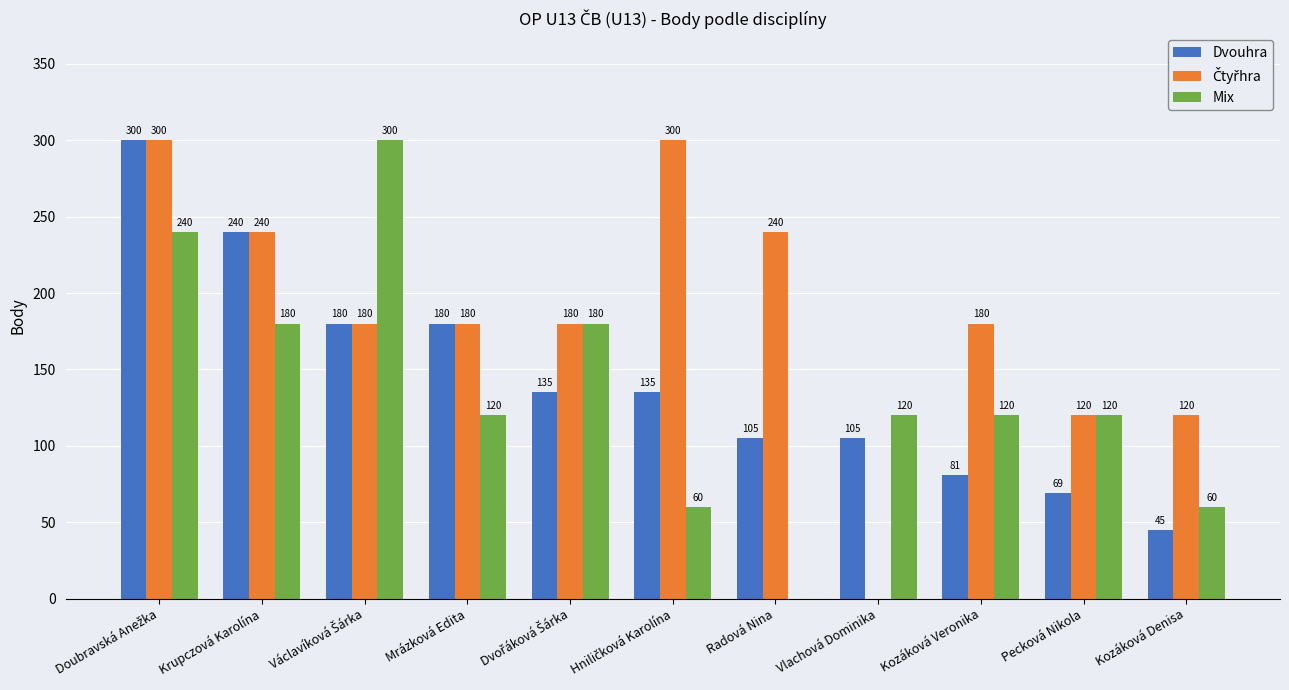

True or false: Dvouhra has a value of 66 at Mrázková Edita.

False